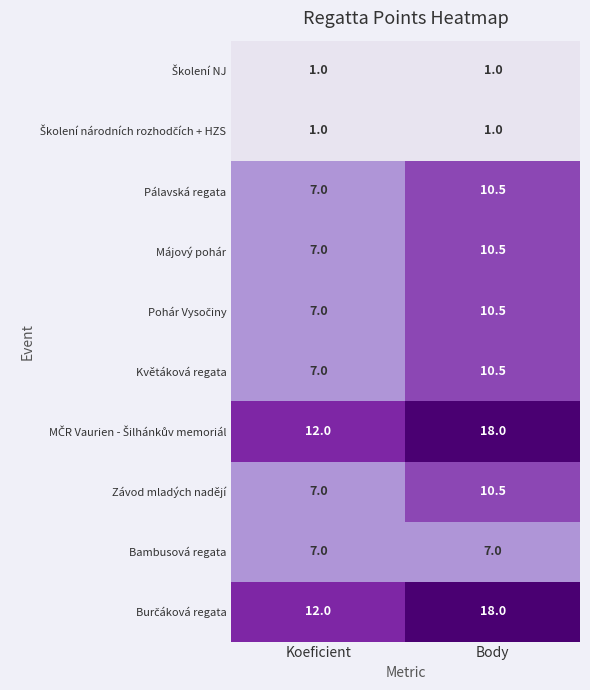

At which category is the sum across all series the highest?

Body